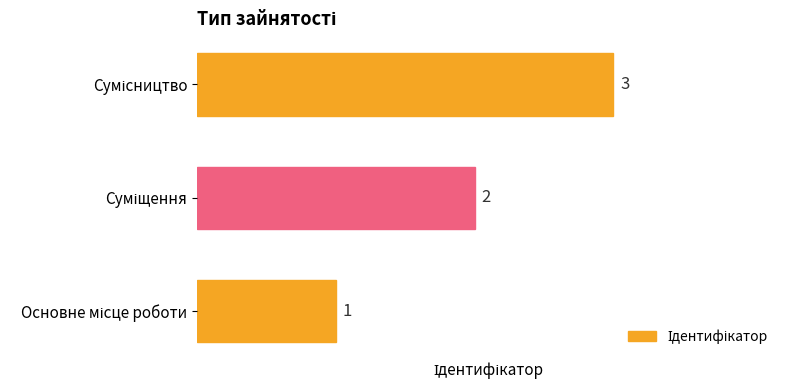

How many bars are there in total?

3